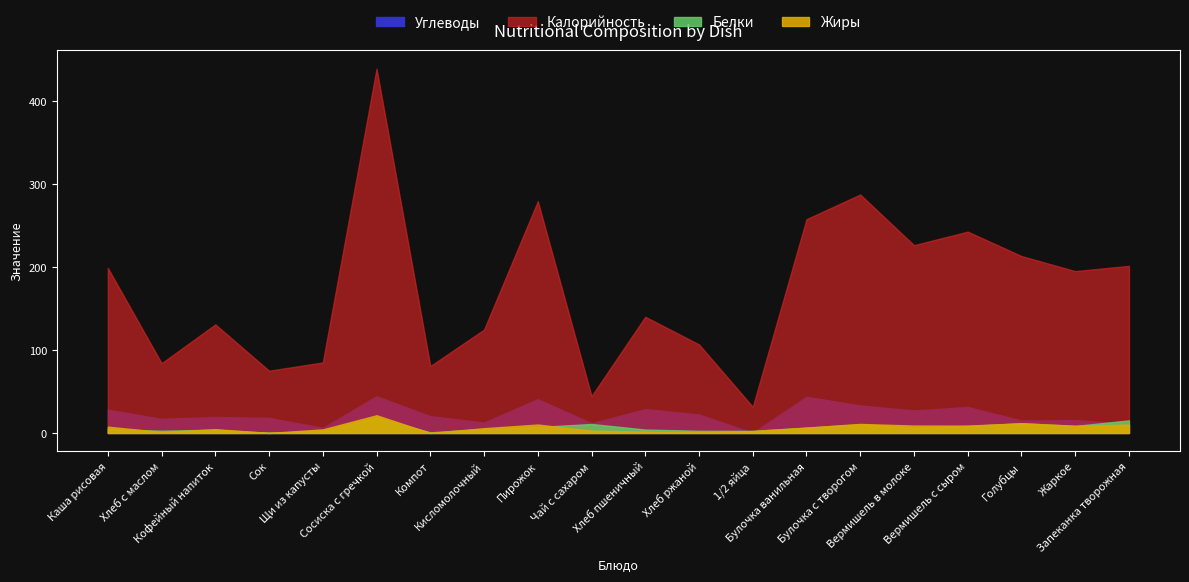

What is the label of the 10th point from the right?

Хлеб пшеничный